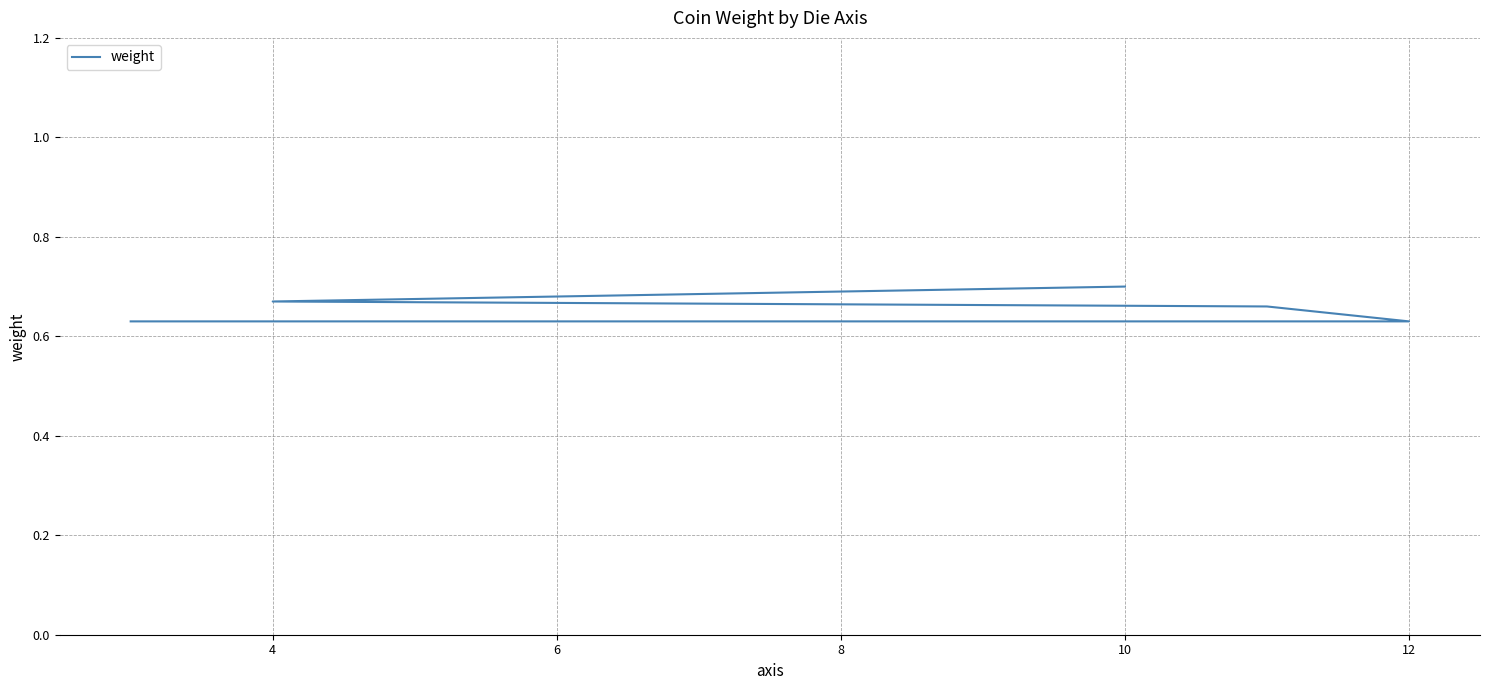

How many values are between 0 and 1?

5